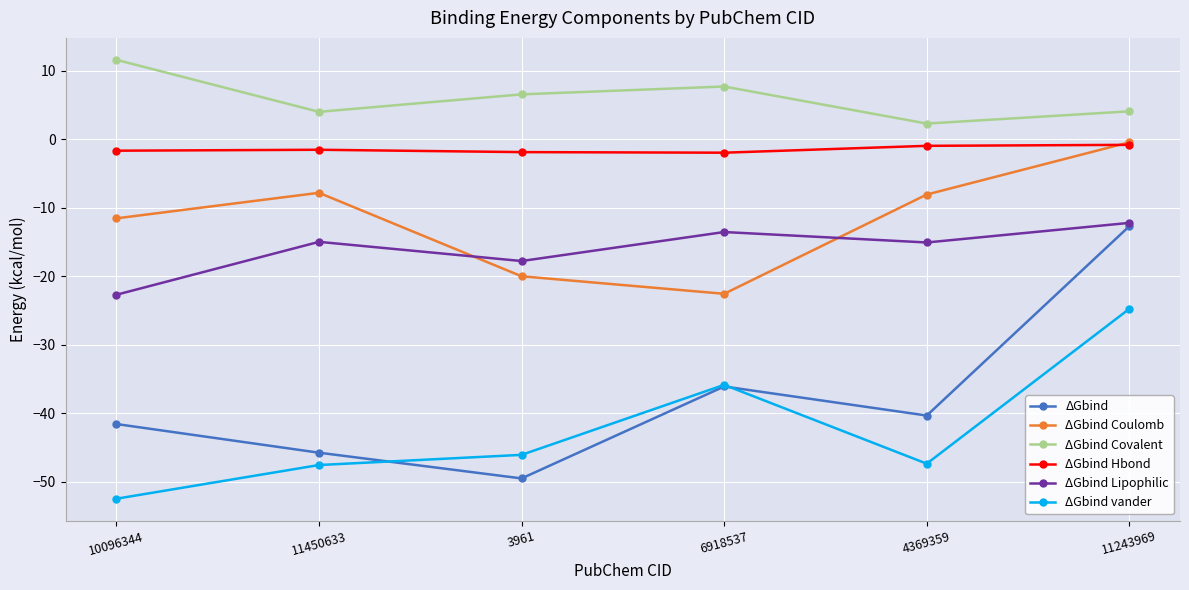

What is the total value across all series at 11243969?

-46.8